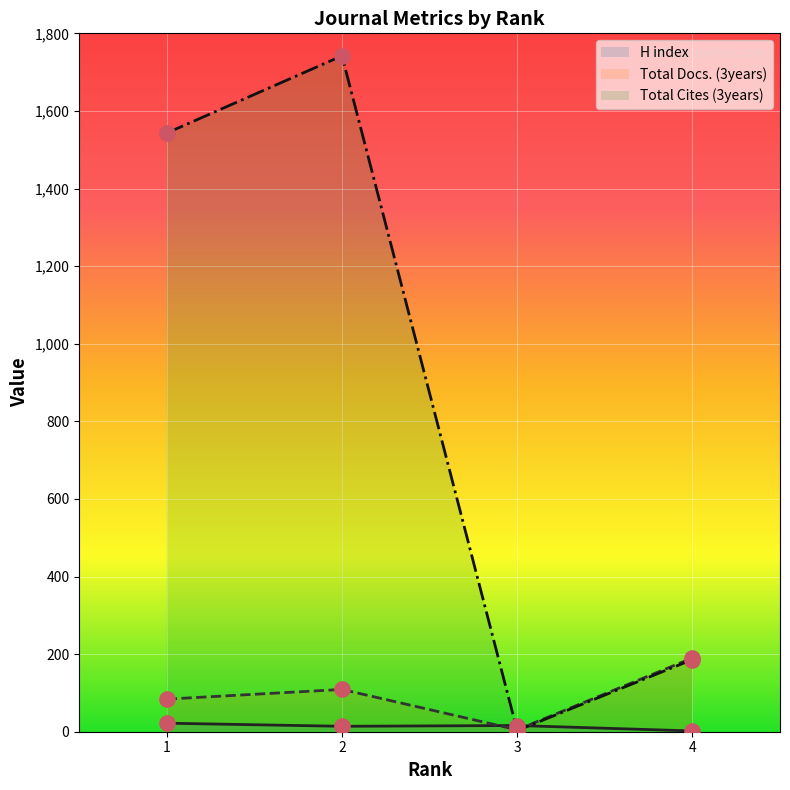

Is the value of Total Docs. (3years) at 3 greater than the value of H index at 3?

No